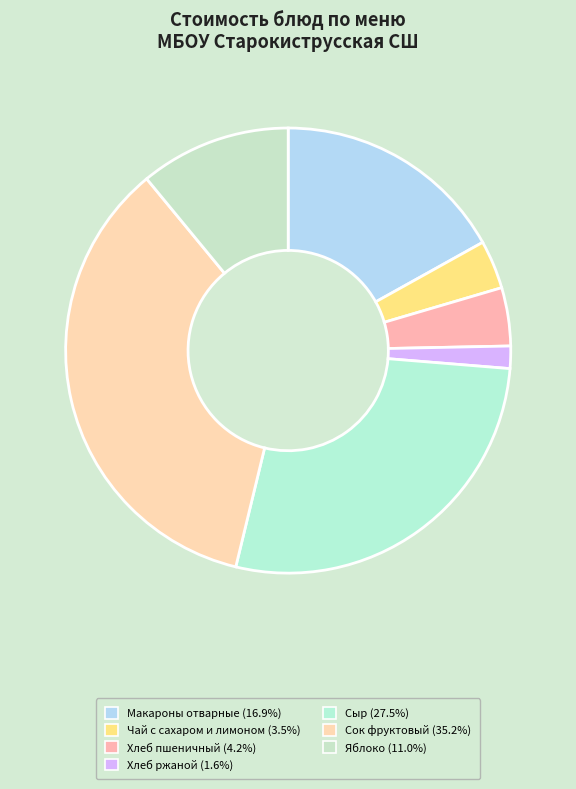

How many slices are in this pie chart?

7